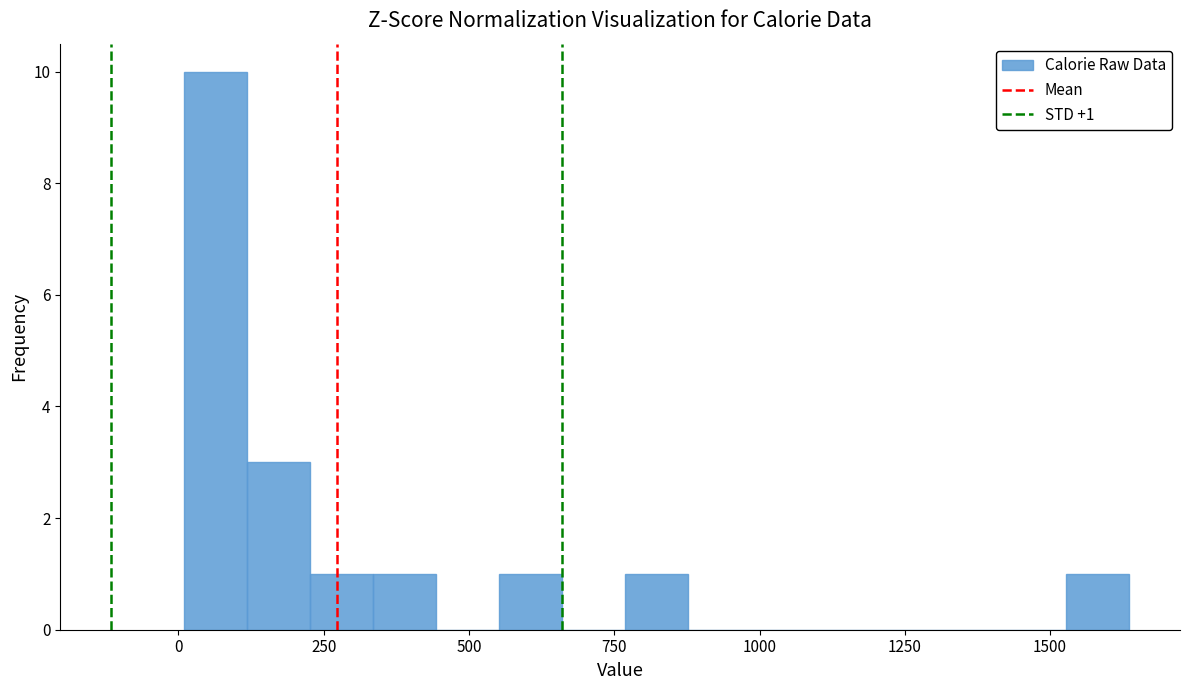

Around what value on the x-axis is the tallest bar? Give the approximate position of its centre, as read against the axis.

50